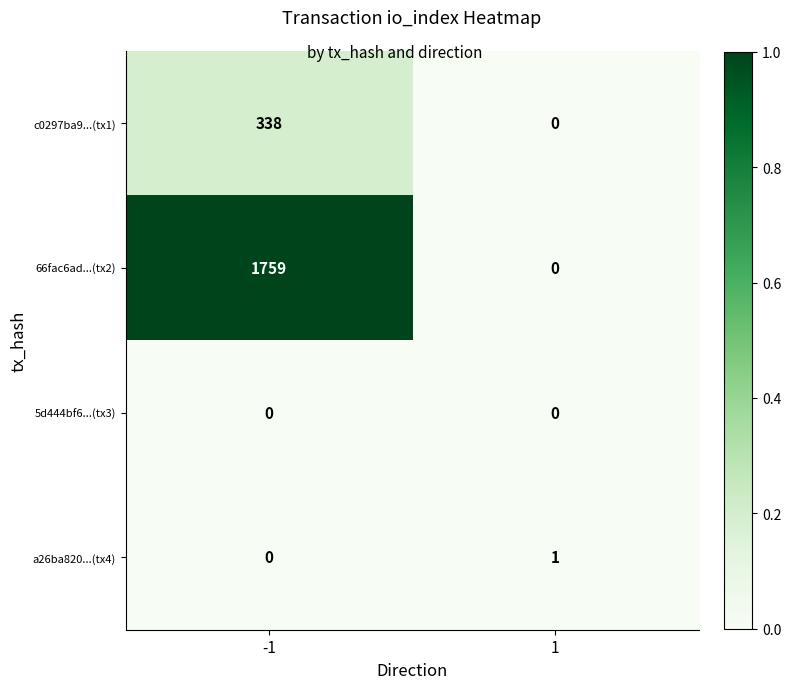

List the series in order of their peak value, highest first.

66fac6ad...(tx2), c0297ba9...(tx1), a26ba820...(tx4), 5d444bf6...(tx3)